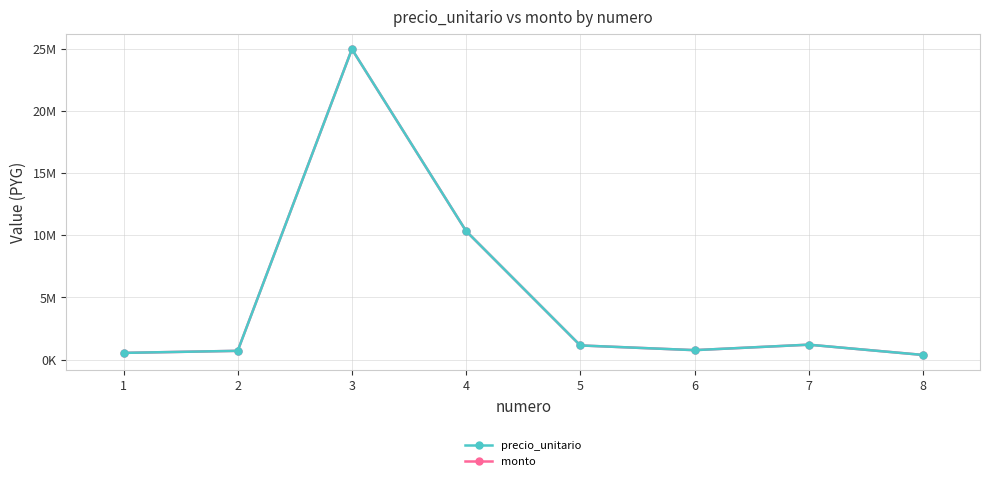

How many interior local valleys does the precio_unitario series have?

1